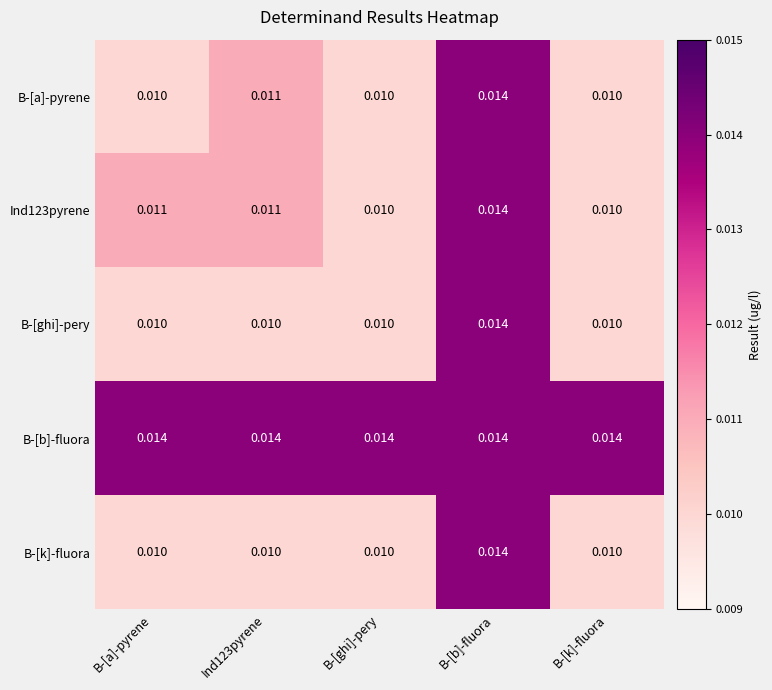

At which label does B-[ghi]-pery reach its peak?

B-[b]-fluora